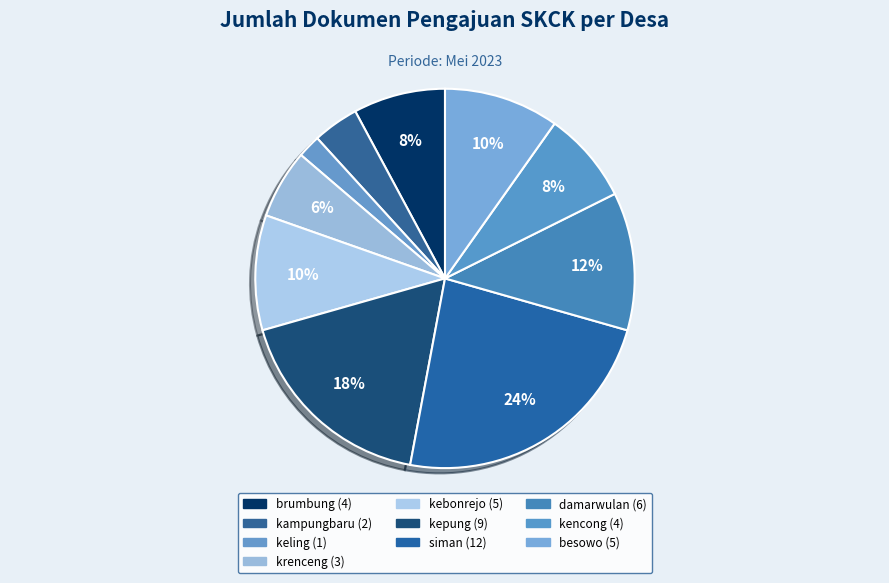

To the nearest percent, what is the combined percentage of besowo and kepung?

27%